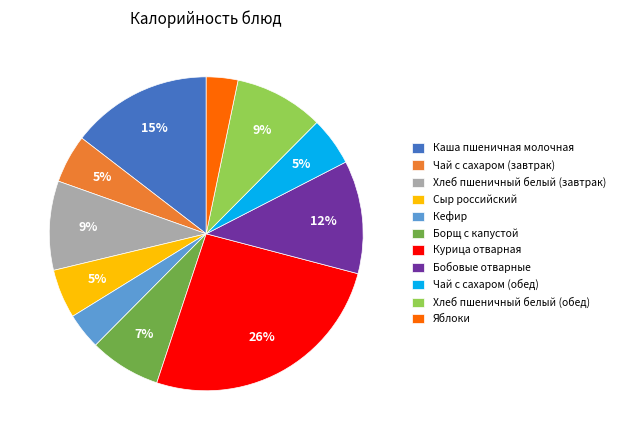

Between Борщ с капустой and Кефир, which is larger?

Борщ с капустой